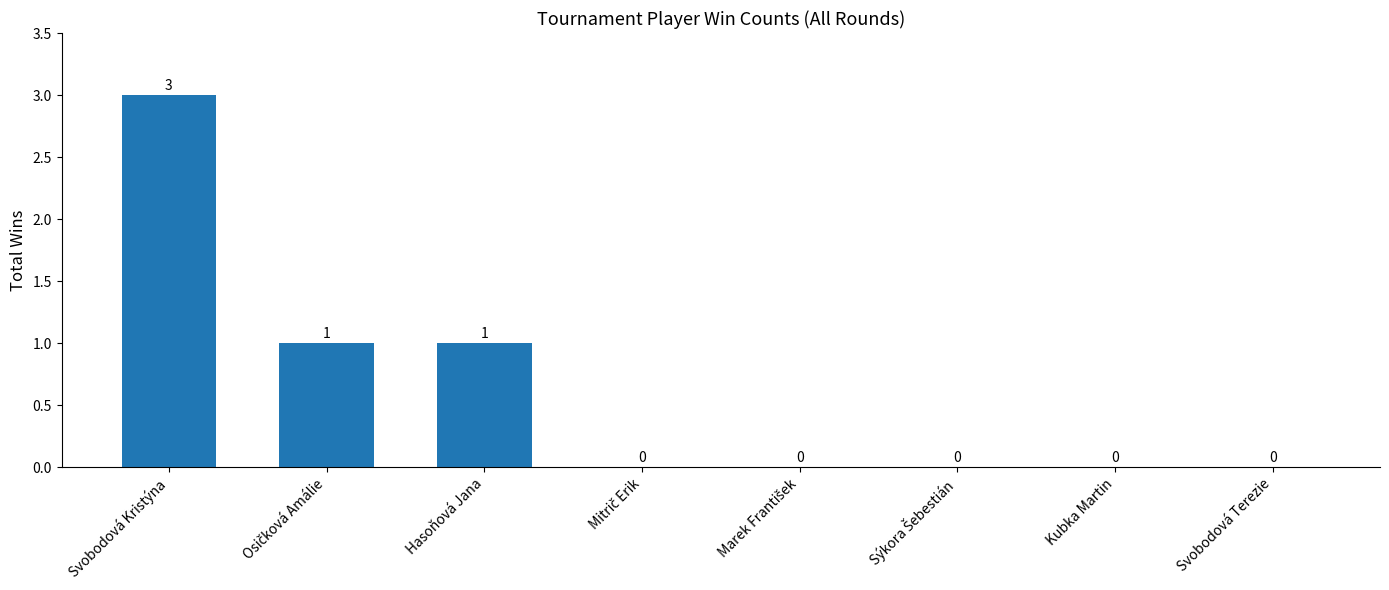

At which category does the chart reach its peak across all series?

Svobodová Kristýna